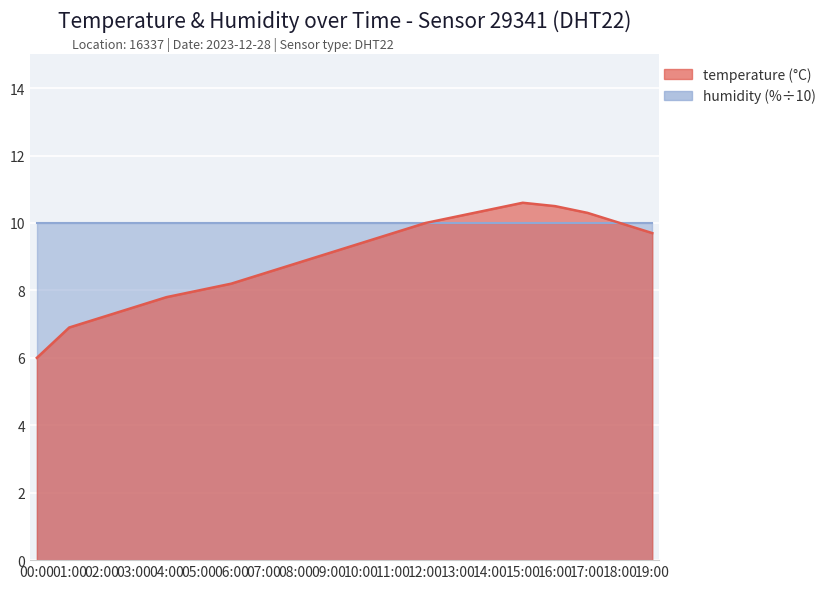

Reading left to right, extract all data points from this chart.

6.0	6.9	7.2	7.5	7.8	8.0	8.2	8.5	8.8	9.1	9.4	9.7	10.0	10.2	10.4	10.6	10.5	10.3	10.0	9.7